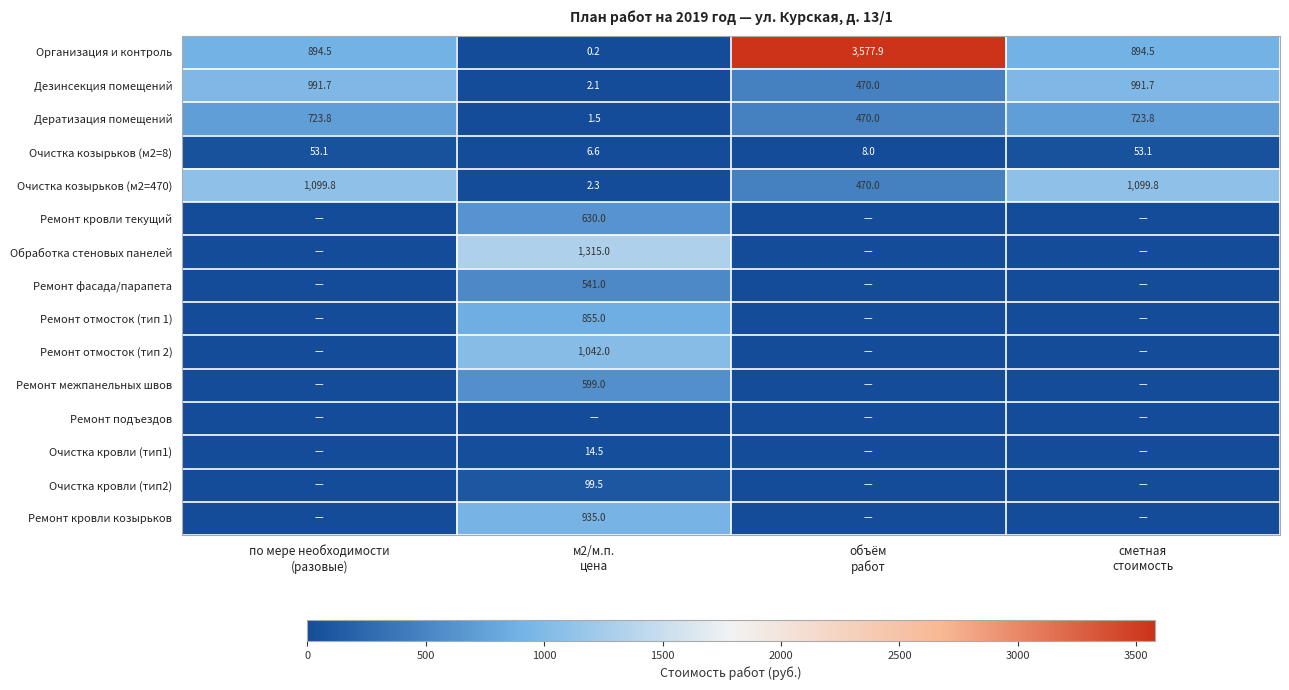

What is the highest value of the Дератизация помещений series?

723.8